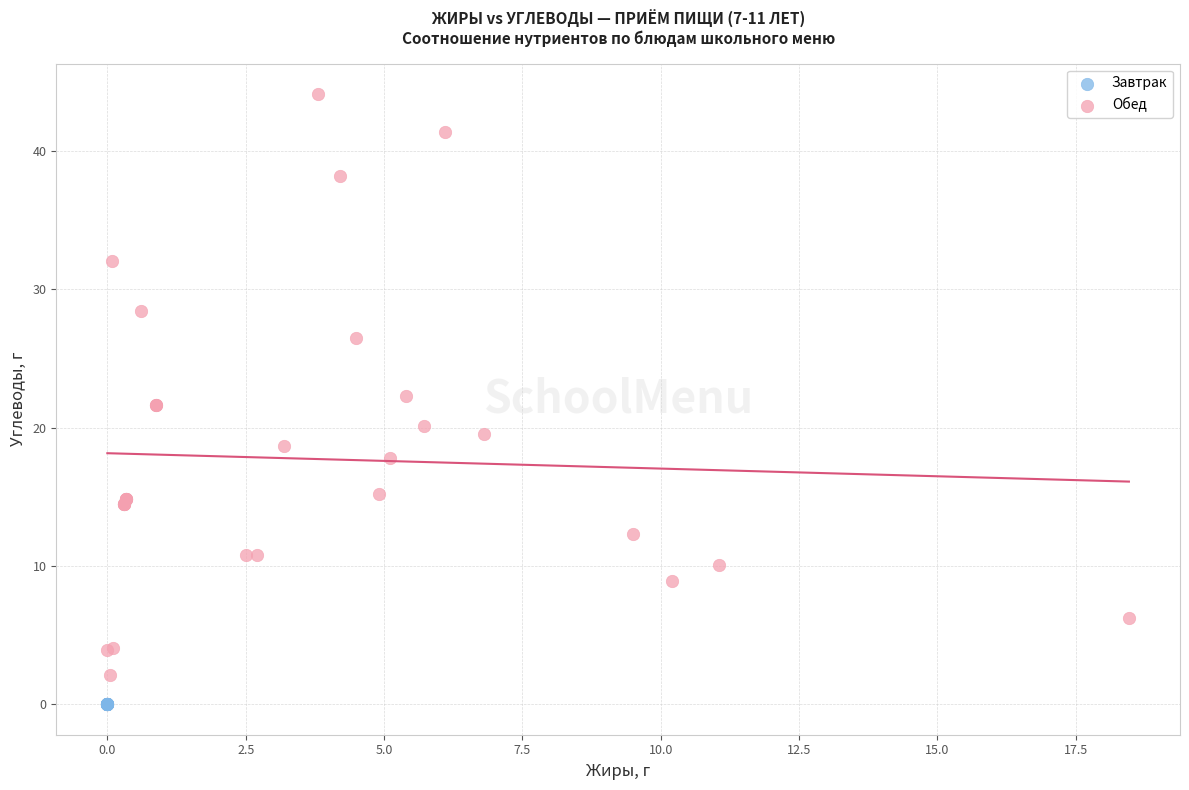

Which series contains the highest Y value?

Обед